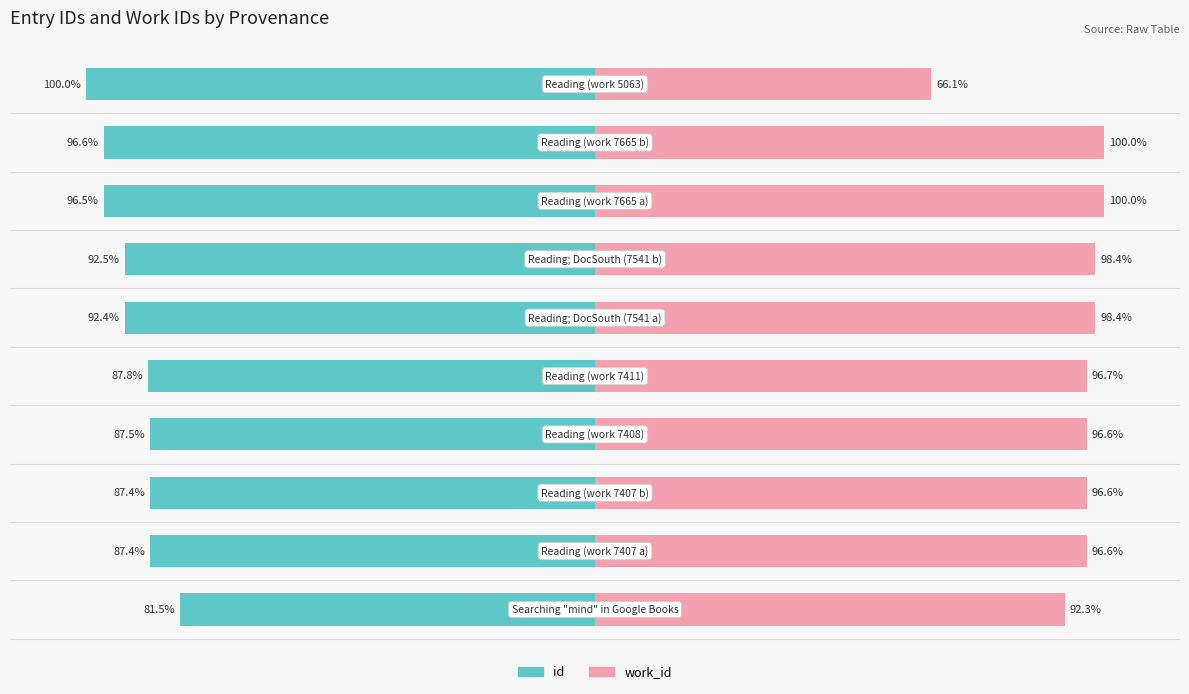

How many categories are shown in the chart?

10